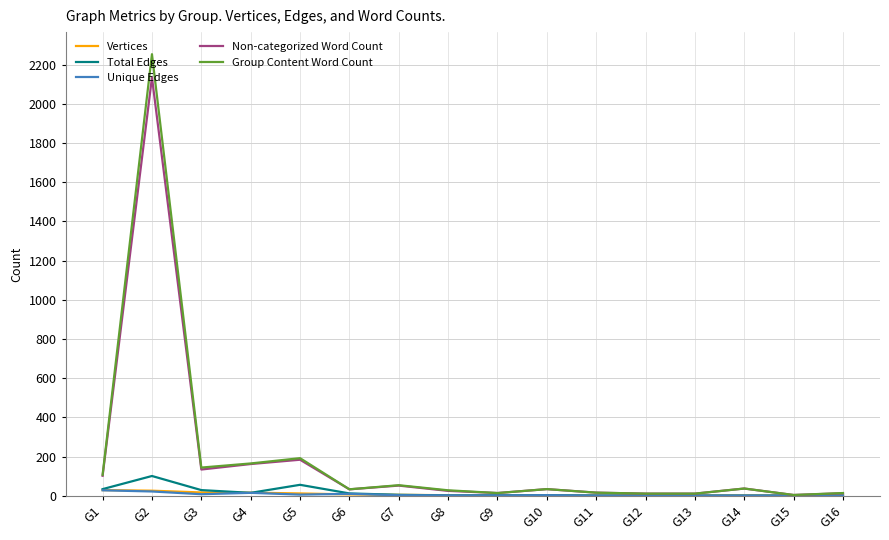

What value does the Unique Edges series have at G5, to the nearest 5?

5